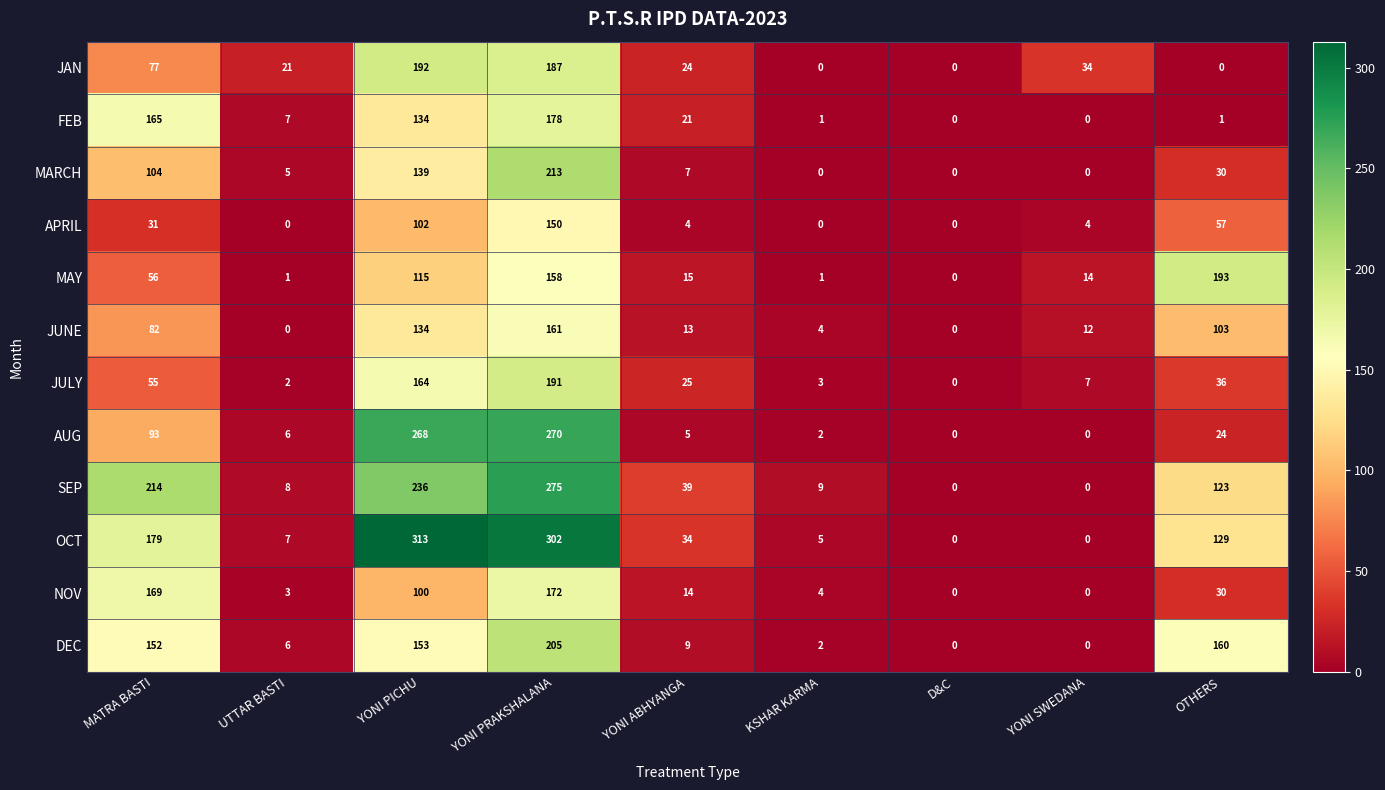

What is the greatest value displayed?

313